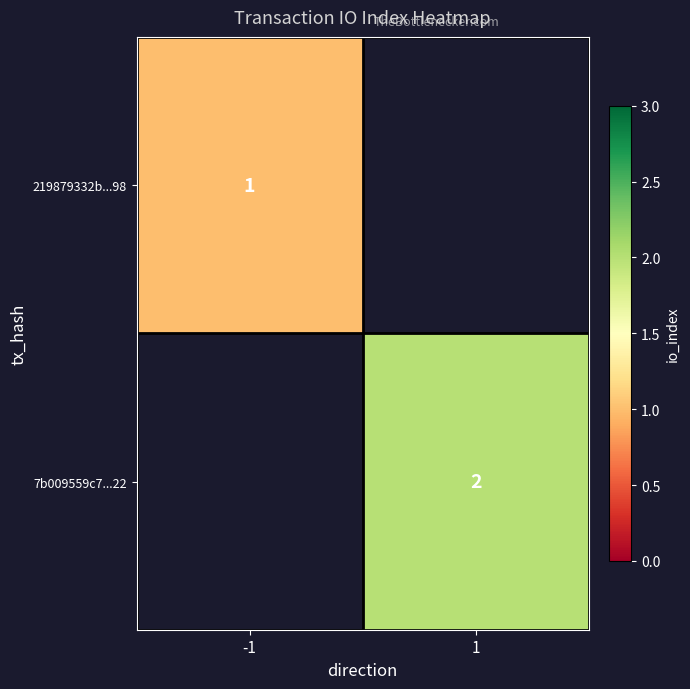

The value of 219879332b...98 at -1 is 1. True or false?

True